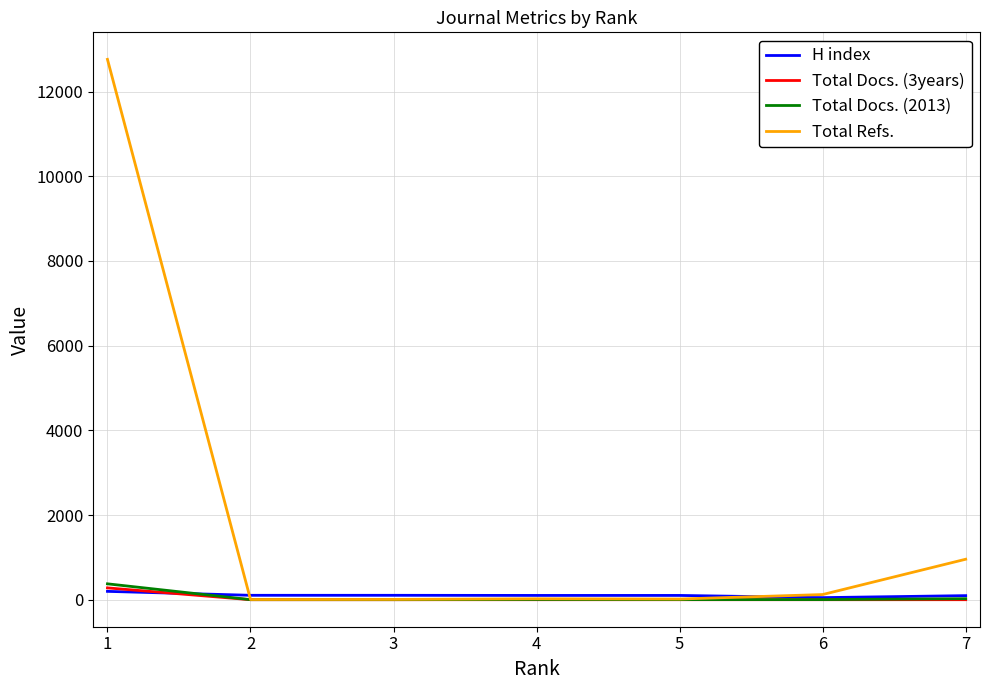

Which series has the largest total across all categories?

Total Refs.